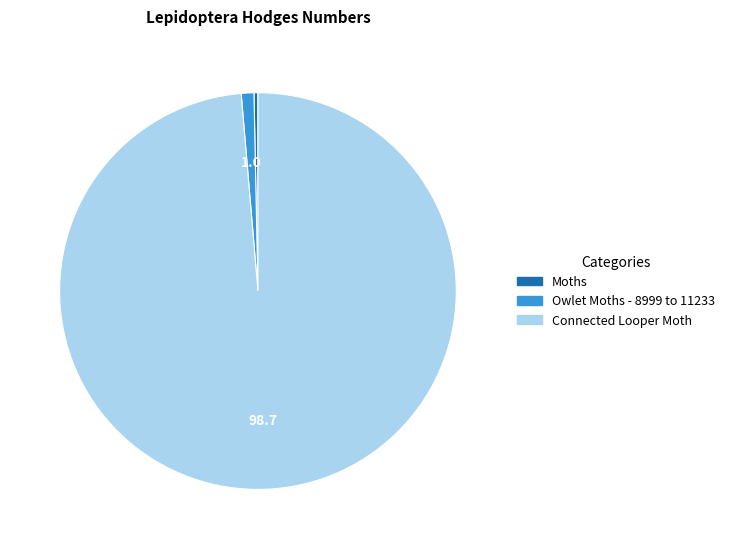

Combined, do Moths and Owlet Moths - 8999 to 11233 account for over 50%?

No